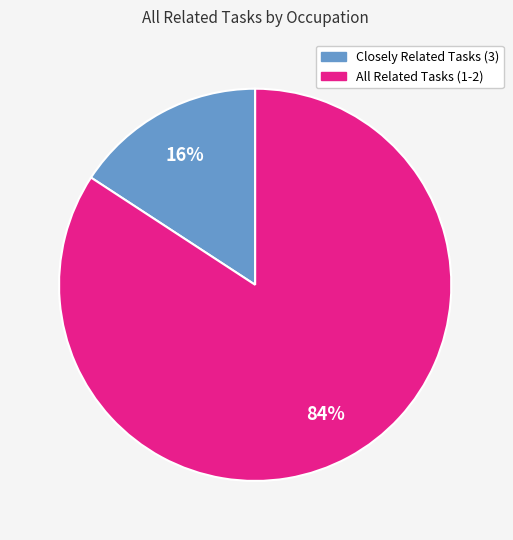

Rank the categories by value from lowest to highest.

Closely Related Tasks (3), All Related Tasks (1-2)